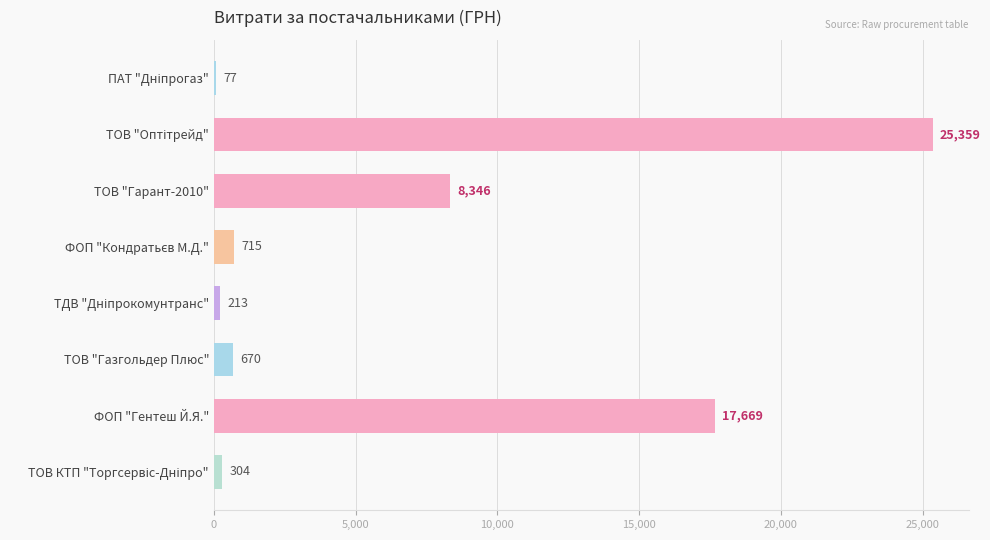

Are the bars horizontal?

Yes